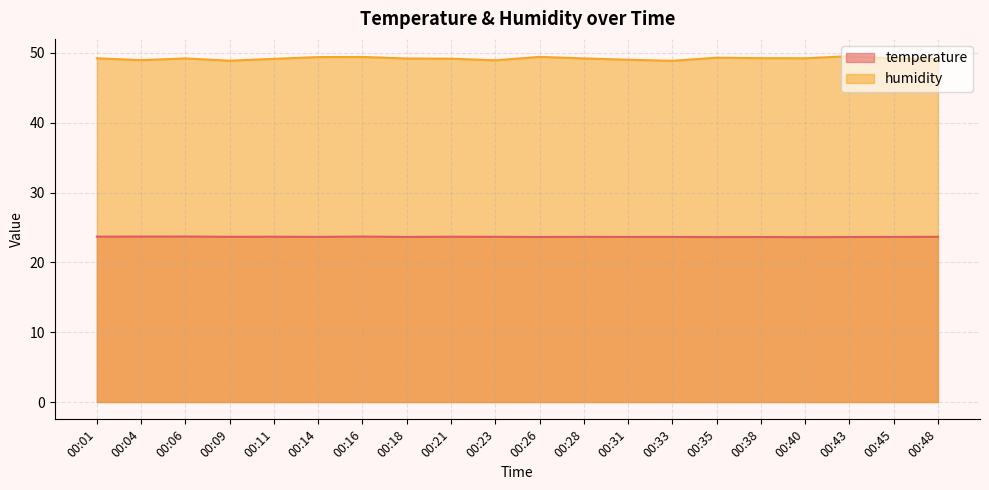

Between 00:18 and 00:23, which is larger?

00:23